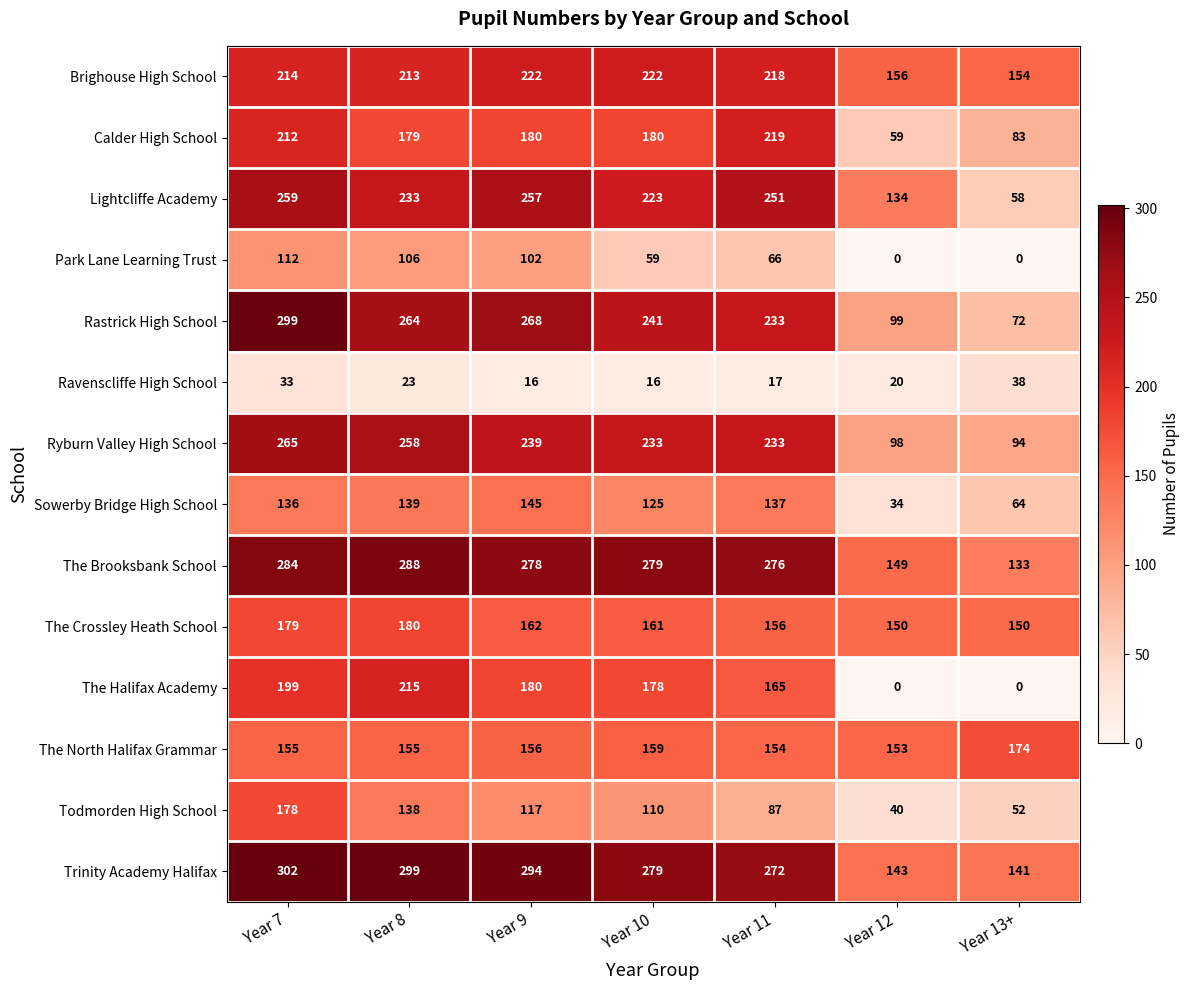

True or false: The Brooksbank School has a value of 198 at Year 12.

False